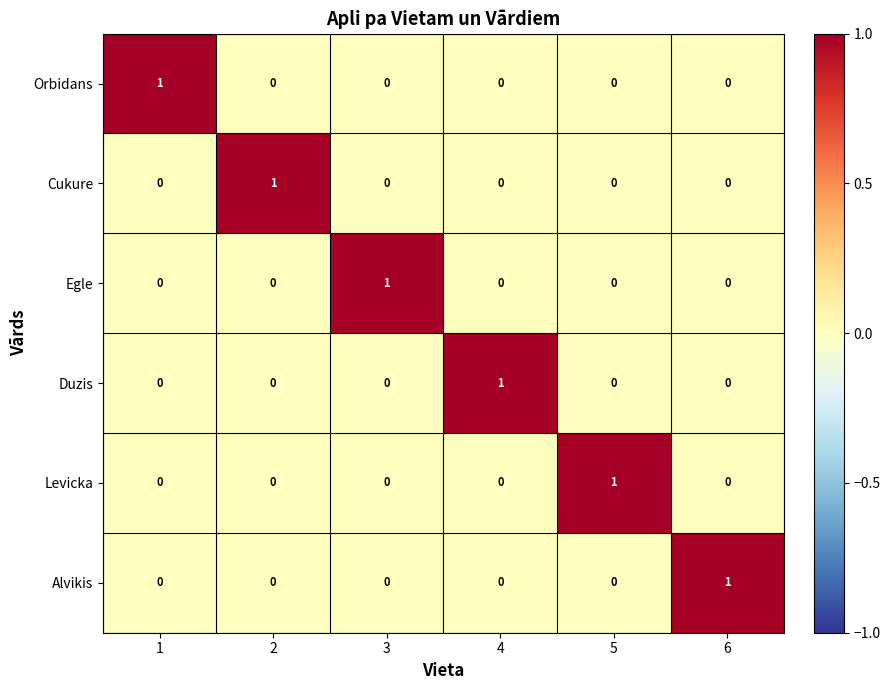

At how many categories does at least one series exceed 0?

6